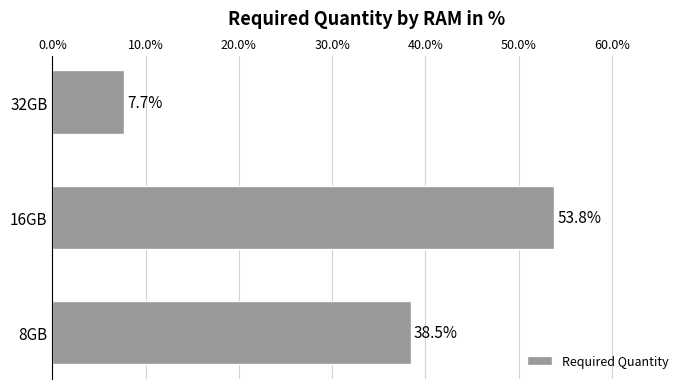

Read the value at 8GB.

38.5